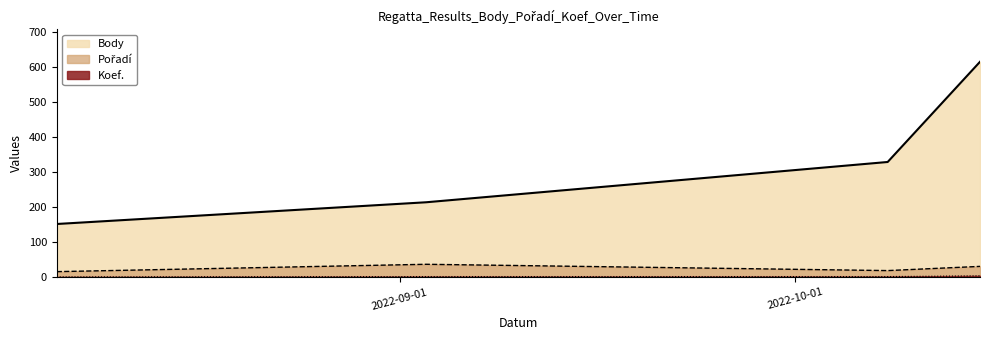

At 2022-10-15, list the series in order from largest to smallest.

Body, Pořadí, Koef.